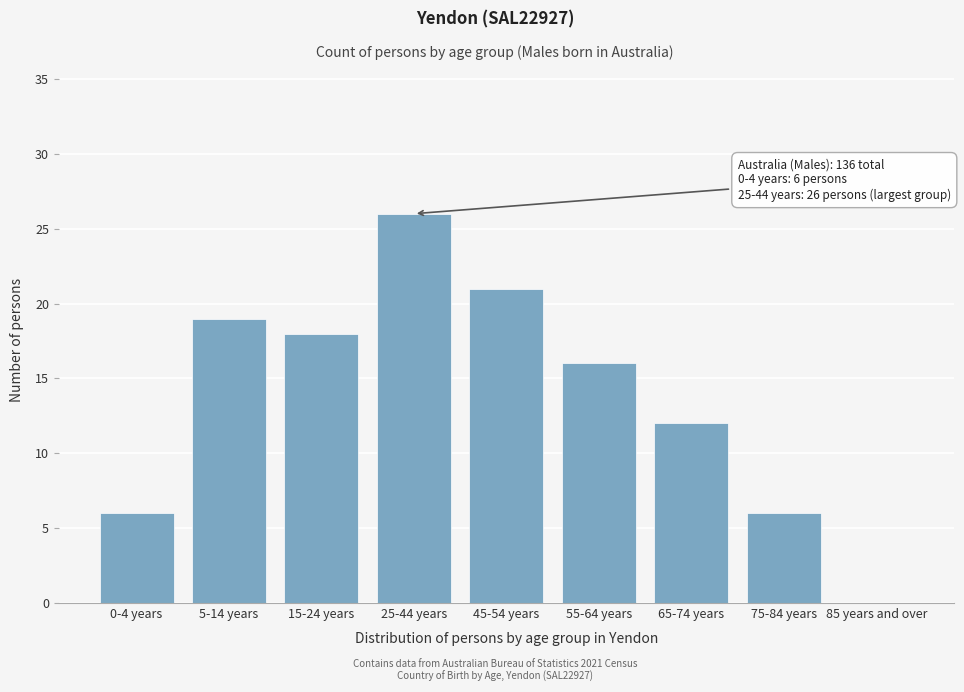

Reading left to right, what are all the values shown in this chart?

0-4 years=6	5-14 years=19	15-24 years=18	25-44 years=26	45-54 years=21	55-64 years=16	65-74 years=12	75-84 years=6	85 years and over=0